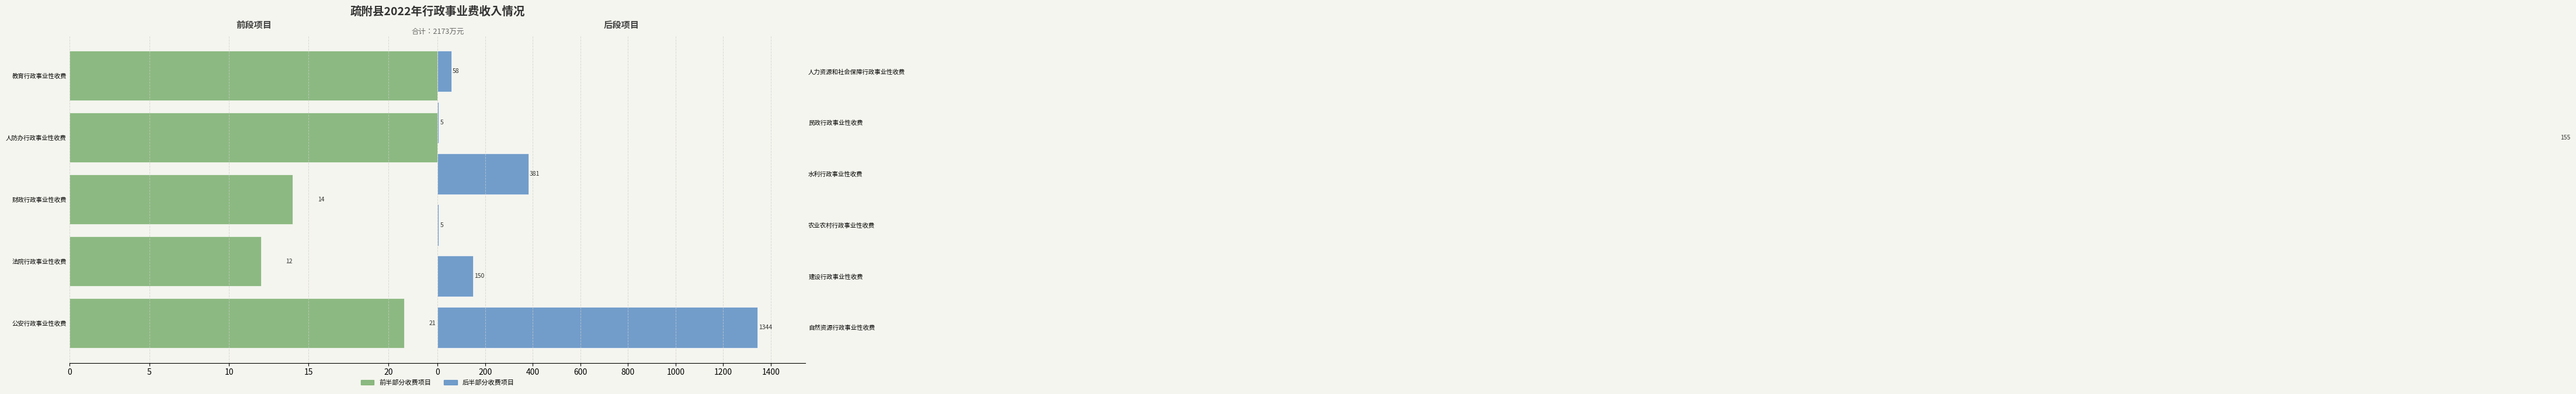

List the labels in order of value, smallest first.

农业农村行政事业性收费, 民政行政事业性收费, 法院行政事业性收费, 财政行政事业性收费, 公安行政事业性收费, 教育行政事业性收费, 人力资源和社会保障行政事业性收费, 建设行政事业性收费, 人防办行政事业性收费, 水利行政事业性收费, 自然资源行政事业性收费